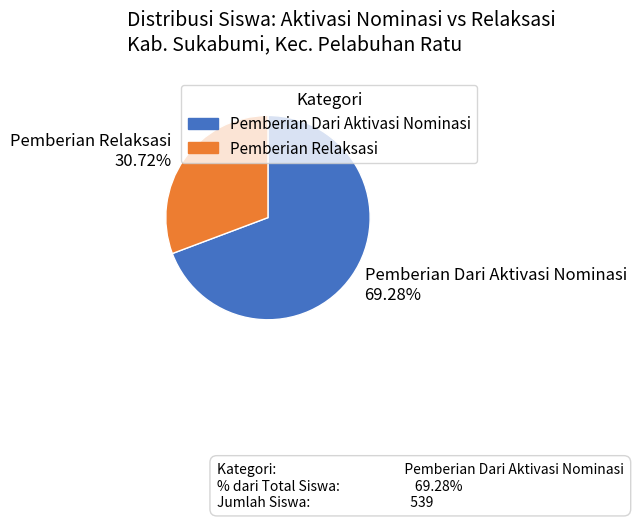

Is Pemberian Dari Aktivasi Nominasi 69.28% the majority of the pie?

Yes